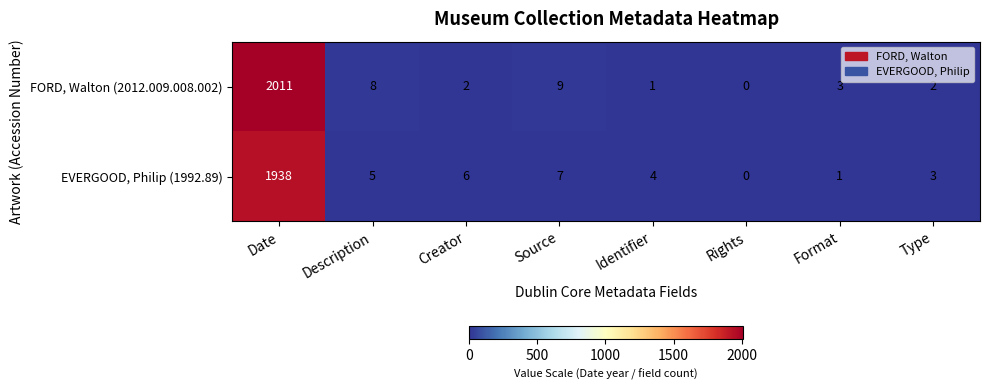

Read the FORD, Walton (2012.009.008.002) value at Source, to the nearest 10.

10